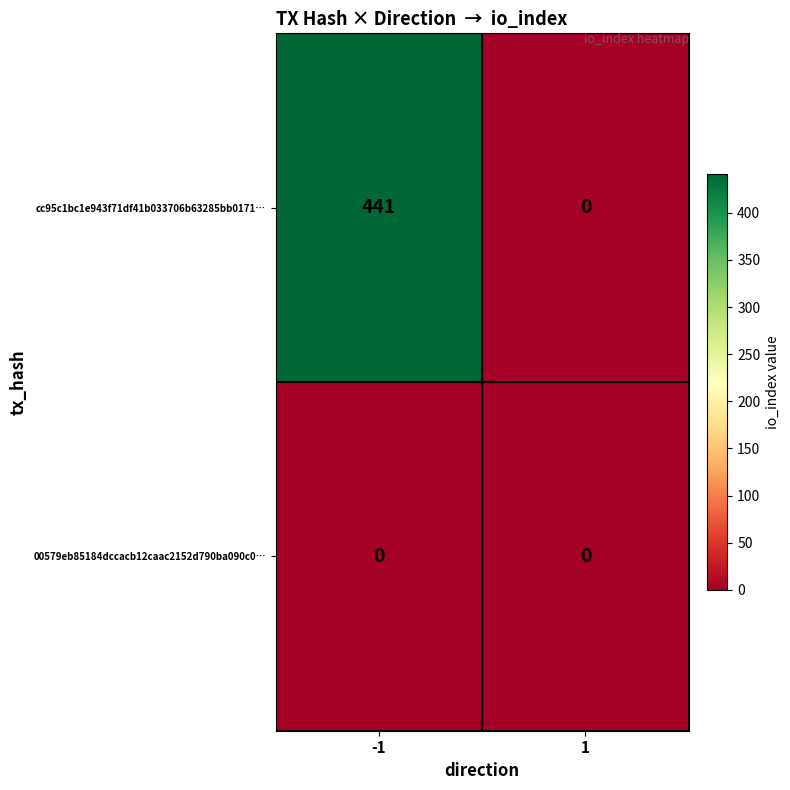

List the series in order of their overall mean, highest first.

cc95c1bc1e943f71df41b033706b63285bb0171…, 00579eb85184dccacb12caac2152d790ba090c0…